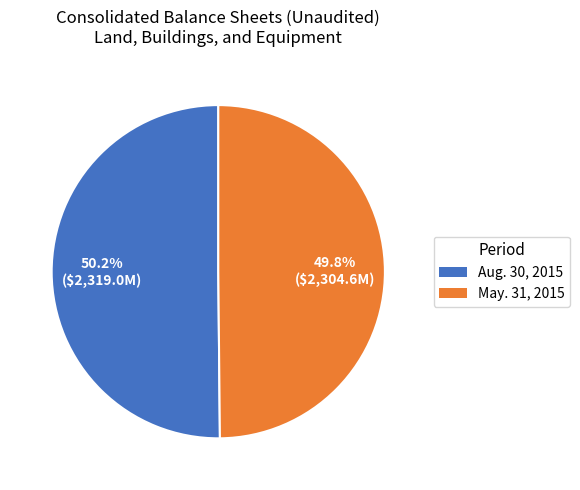

To the nearest percent, what is the average slice percentage?

50%